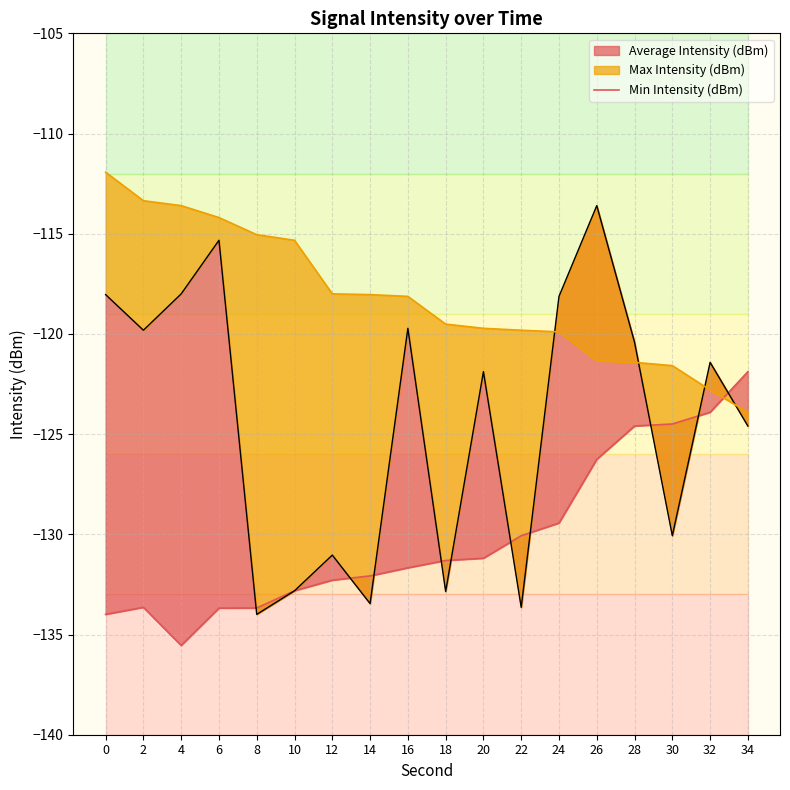

Rank the categories by value from highest to lowest.

34, 32, 30, 28, 26, 24, 22, 20, 18, 16, 14, 12, 10, 2, 8, 6, 0, 4